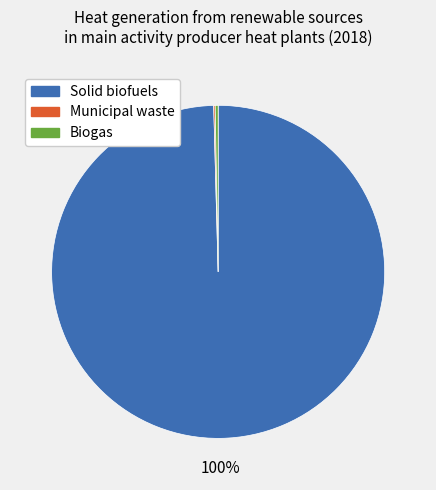

Does any single category account for the majority?

Yes